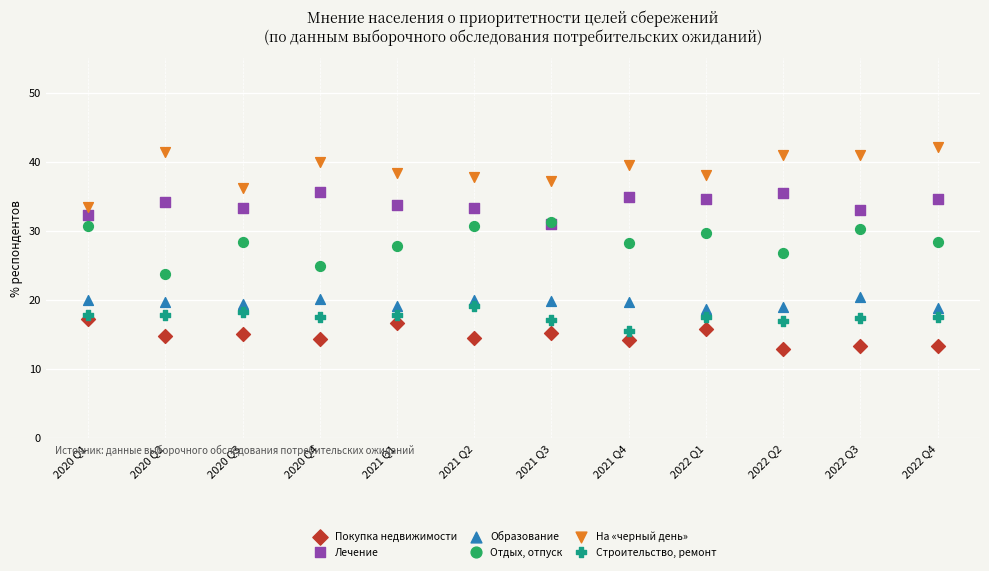

Which series contains the lowest Y value?

Покупка недвижимости